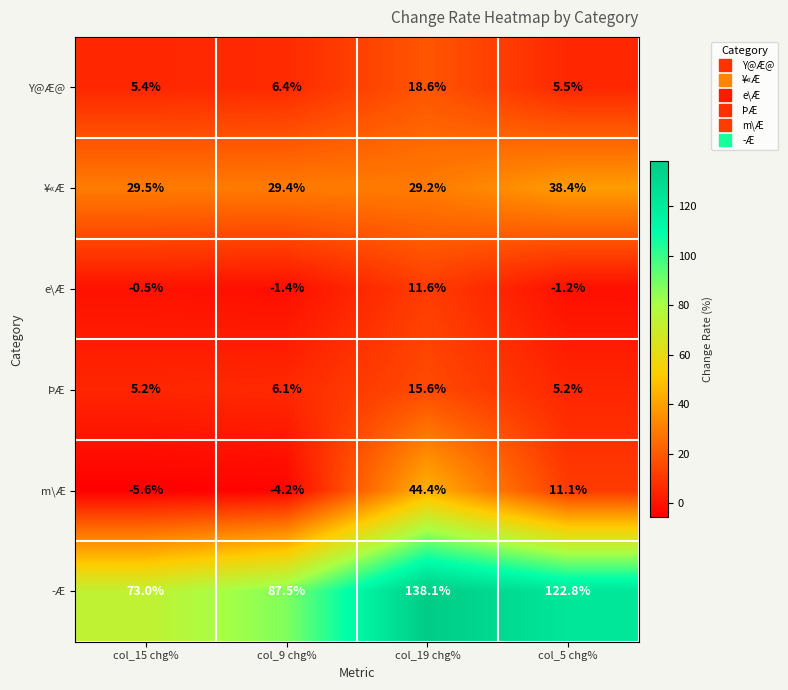

The value of e\Æ at col_5 chg% is -1.8. True or false?

False